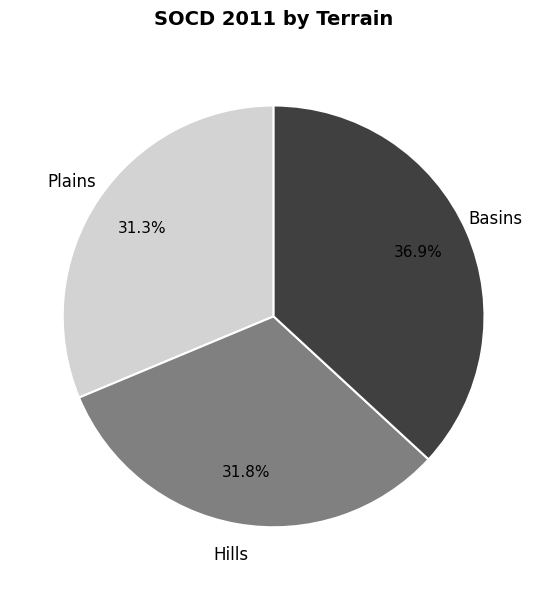

Count the number of slices in the pie.

3